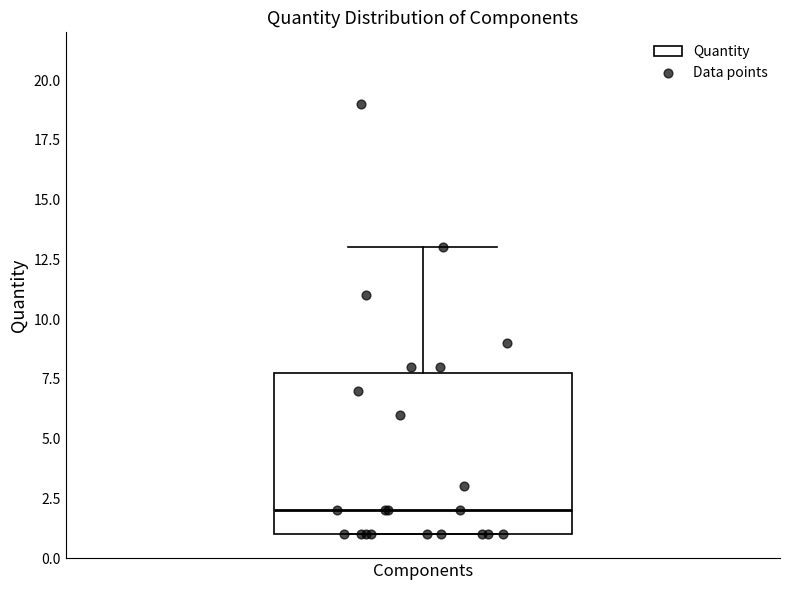

Transcribe this box plot: give where the median line is, the range the box spans, and where the two whiskers end, as read against the y-axis. The values are not printed on the chart, so give them approximately, as read against the axis.

median 2, box 1 to 8, whiskers 1 to 13